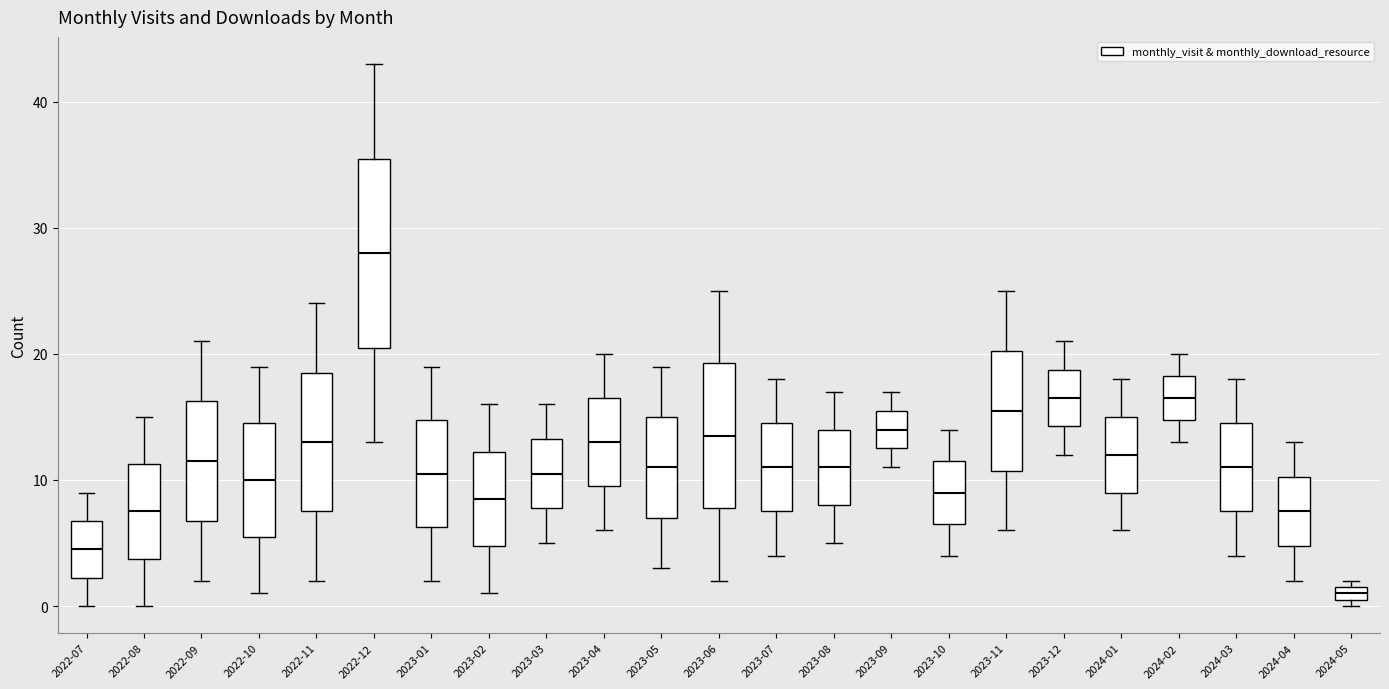

Which box has the lowest median line?

2024-05